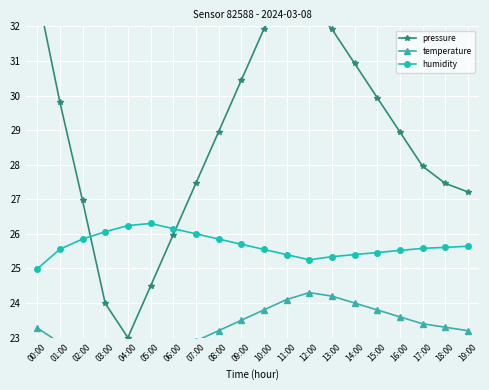

Which series has the widest spread of values?

pressure